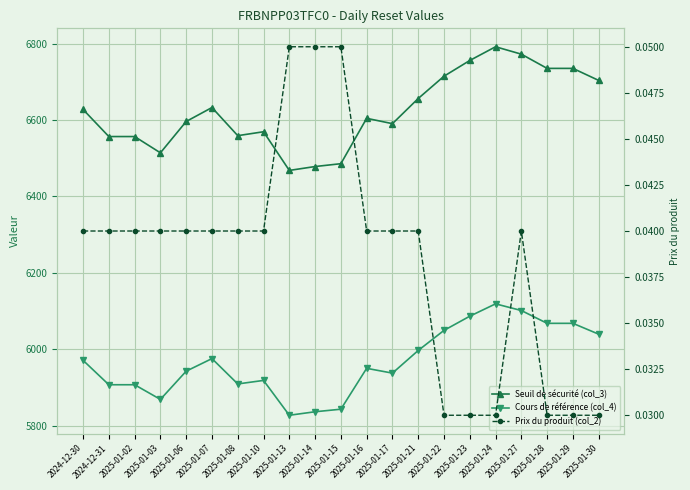

What is the average value of the Cours de référence (col_4) series?

5967.6